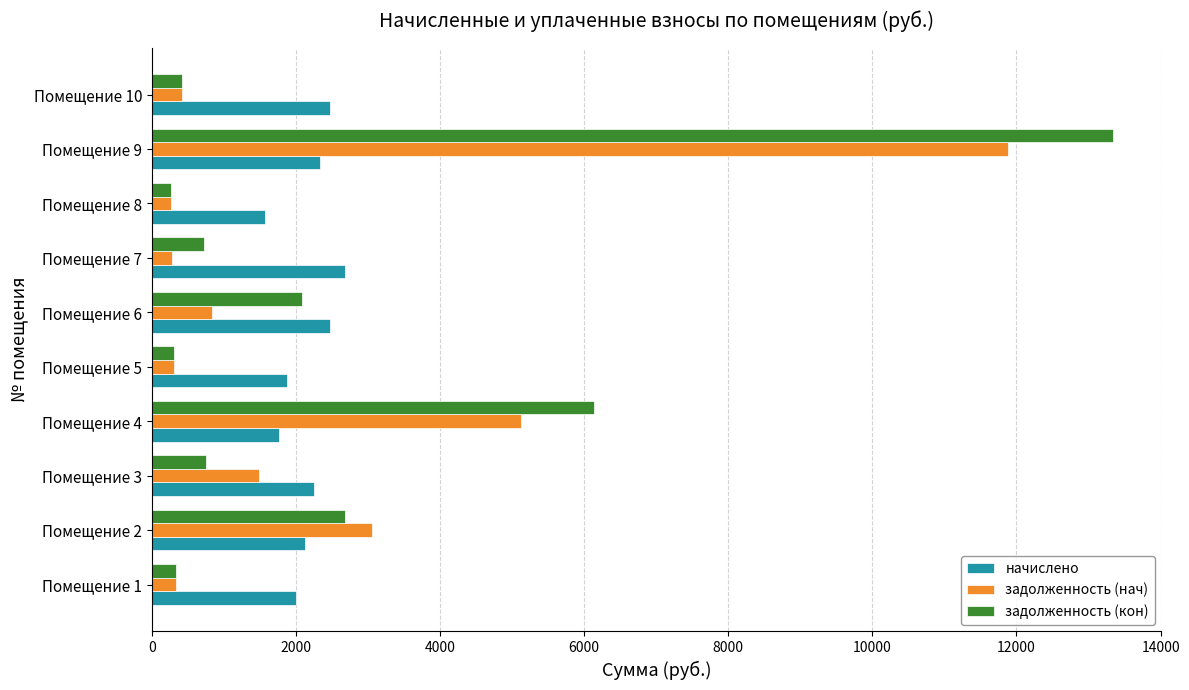

Which series changed the most between Помещение 6 and Помещение 10?

задолженность (кон)